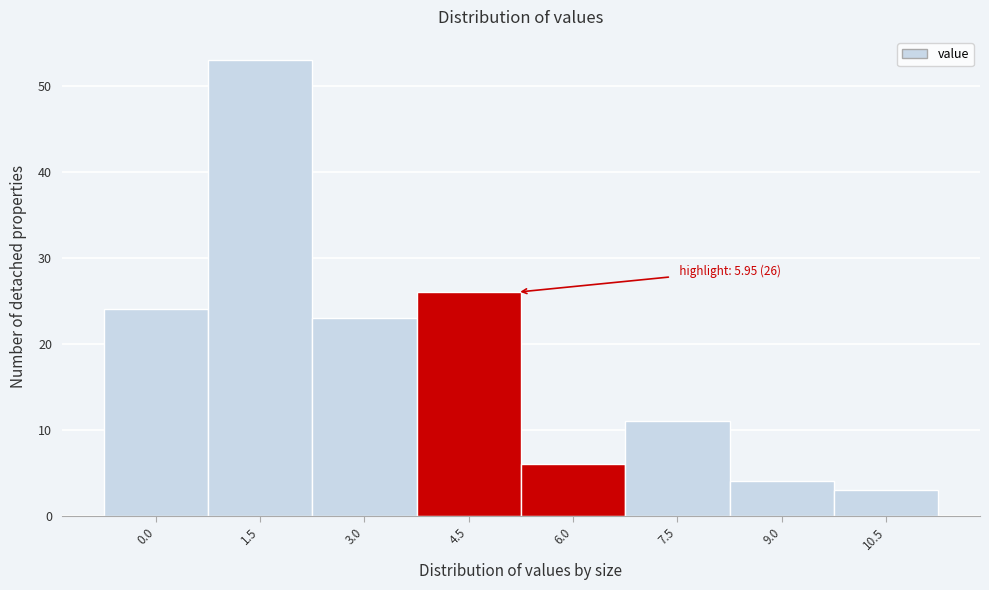

Reading left to right, transcribe all the data shown in this chart.

24	53	23	26	6	11	4	3